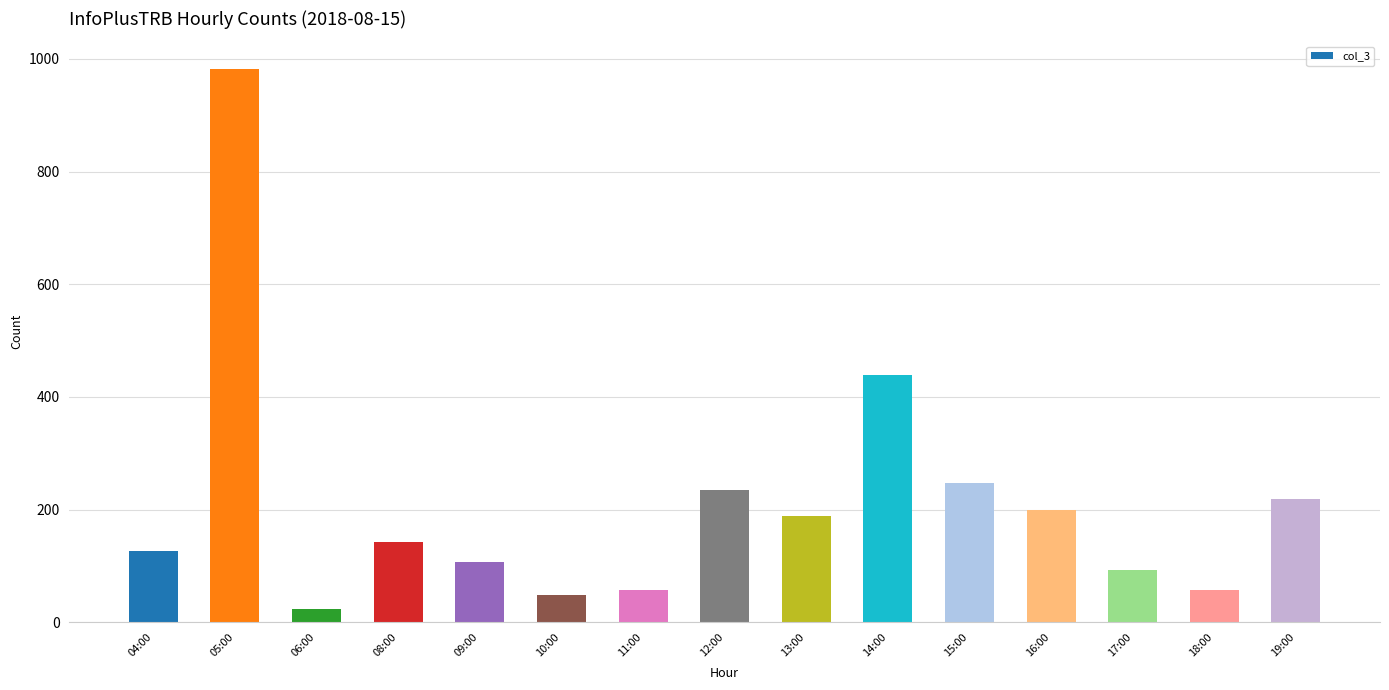

What value does the data have at 13:00, to the nearest 100?

200